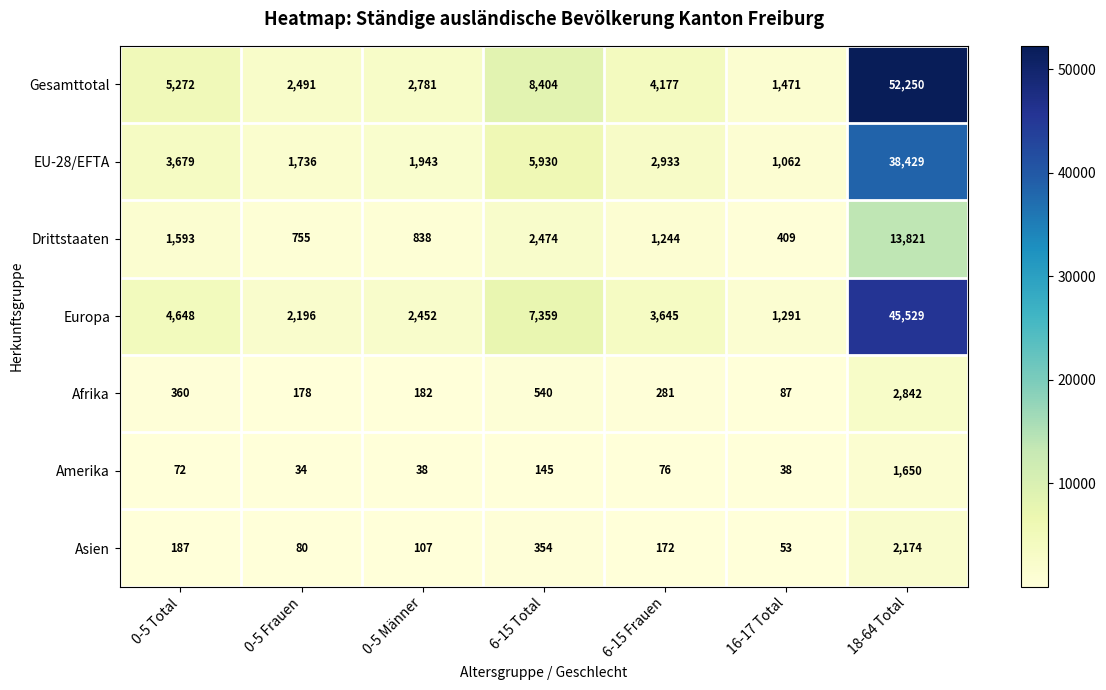

What is the total value across all series at 0-5 Total?

15811